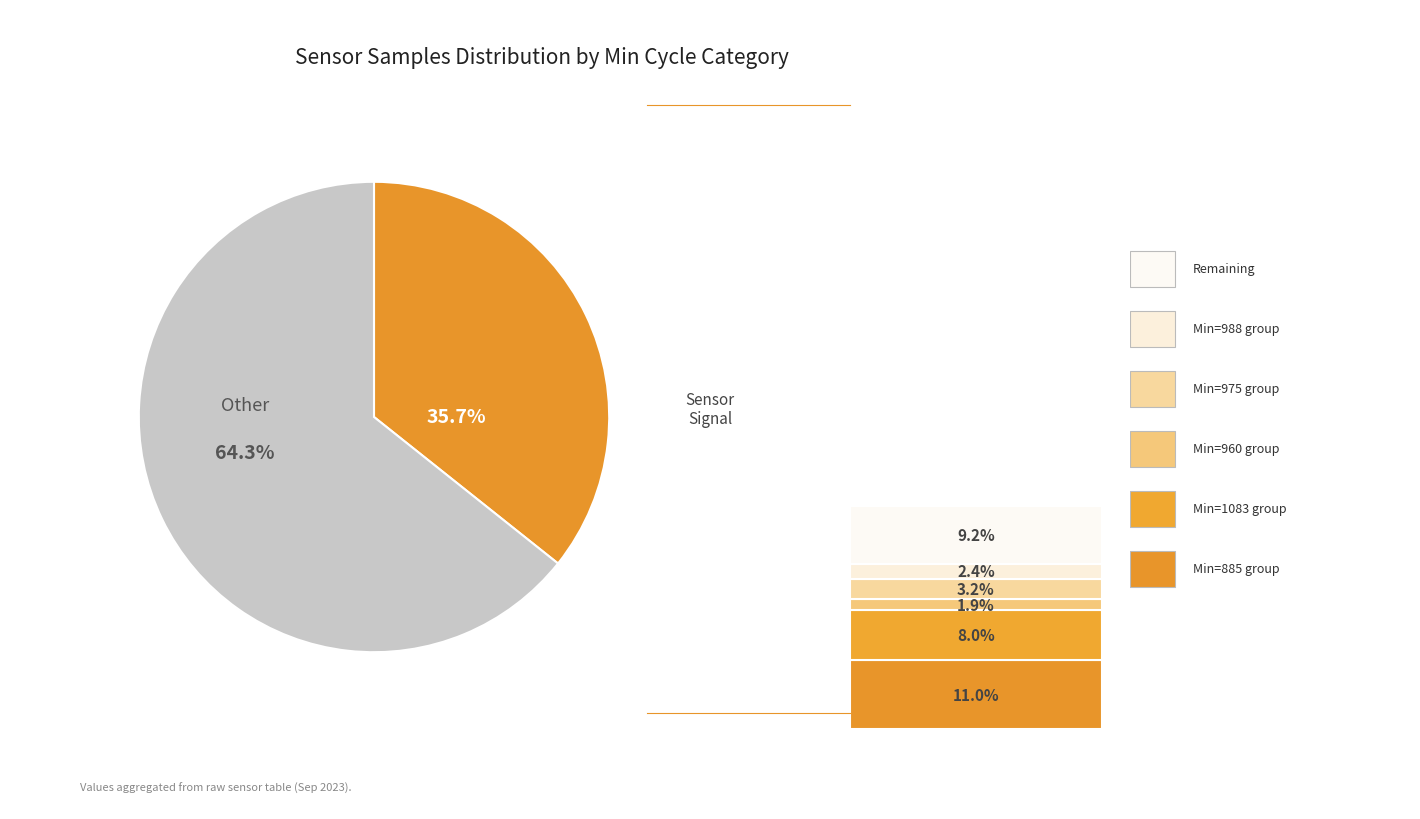

Does any single category account for the majority?

Yes